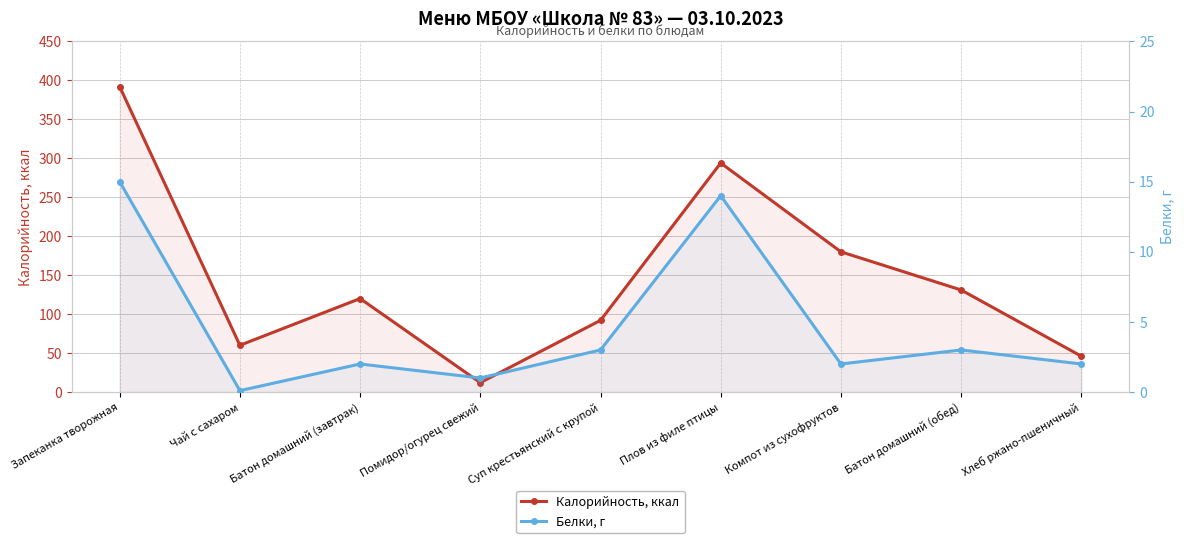

How many lines are shown in the chart?

2